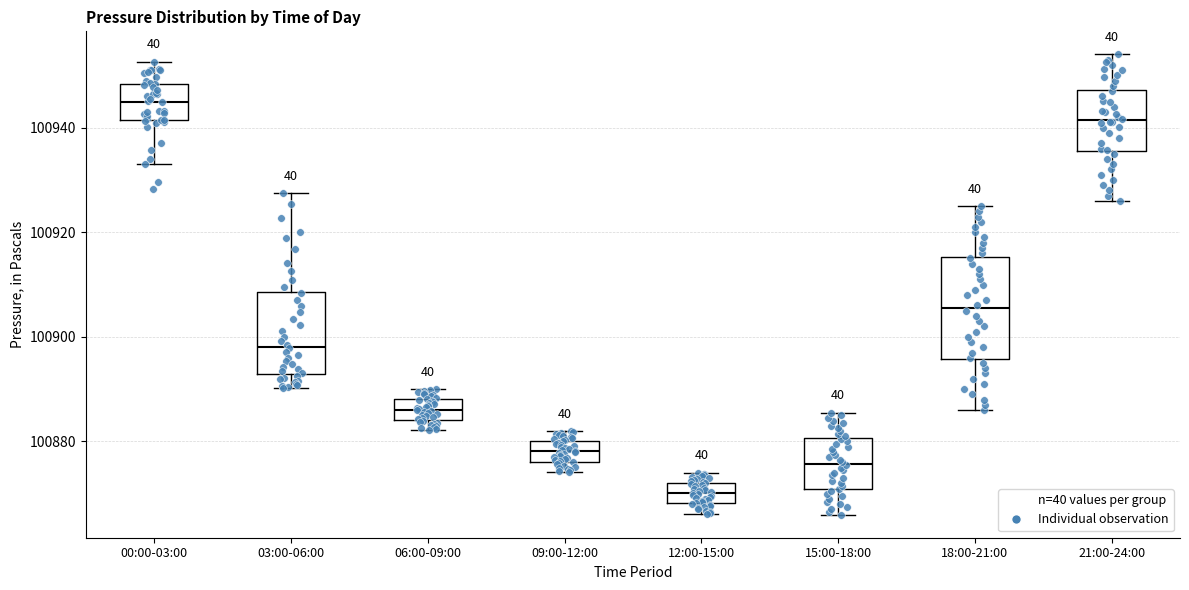

Reading left to right, read every box against the y-axis: the position of its median line, the range the box covers, and the ends of its whiskers. The values are not printed on the chart, so give them approximately, as read against the axis.

00:00-03:00: median 100944, box 100942 to 100948, whiskers 100932 to 100952
03:00-06:00: median 100898, box 100892 to 100908, whiskers 100890 to 100928
06:00-09:00: median 100886, box 100884 to 100888, whiskers 100882 to 100890
09:00-12:00: median 100878, box 100876 to 100880, whiskers 100874 to 100882
12:00-15:00: median 100870, box 100868 to 100872, whiskers 100866 to 100874
15:00-18:00: median 100876, box 100870 to 100880, whiskers 100866 to 100886
18:00-21:00: median 100906, box 100896 to 100916, whiskers 100886 to 100926
21:00-24:00: median 100942, box 100936 to 100948, whiskers 100926 to 100954